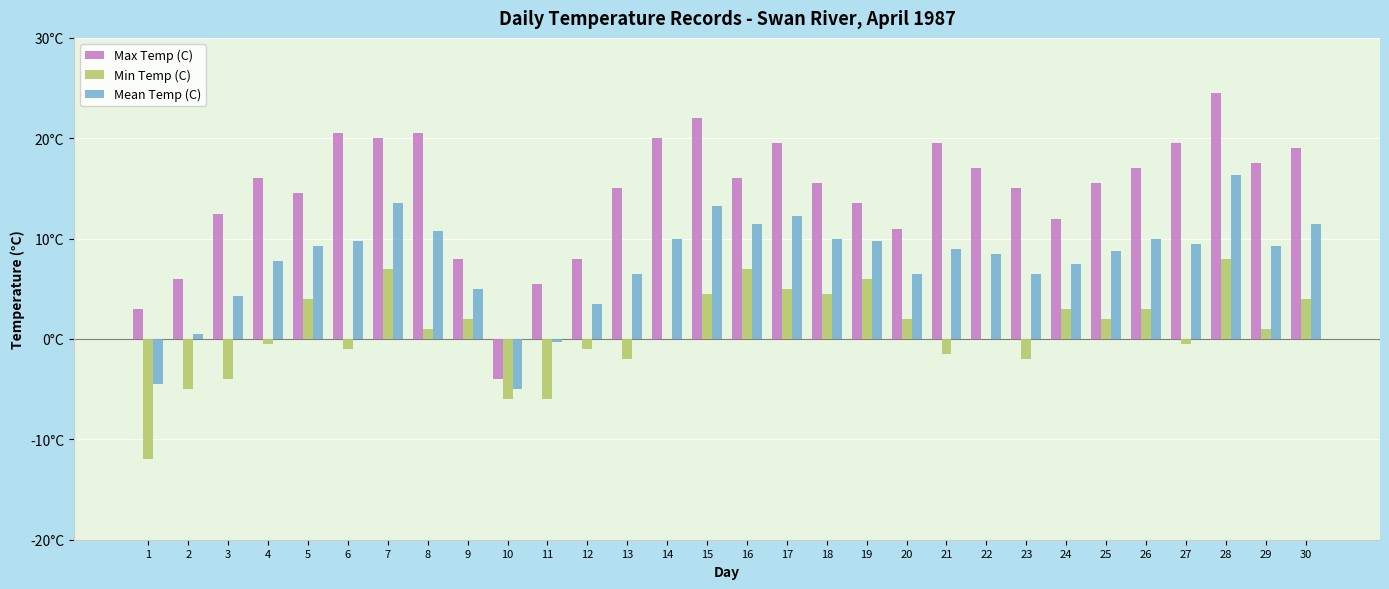

Reading left to right, extract all data points from this chart.

Max Temp (C): 1=3.0	2=6.0	3=12.5	4=16.0	5=14.5	6=20.5	7=20.0	8=20.5	9=8.0	10=-4.0	11=5.5	12=8.0	13=15.0	14=20.0	15=22.0	16=16.0	17=19.5	18=15.5	19=13.5	20=11.0	21=19.5	22=17.0	23=15.0	24=12.0	25=15.5	26=17.0	27=19.5	28=24.5	29=17.5	30=19.0
Min Temp (C): 1=-12.0	2=-5.0	3=-4.0	4=-0.5	5=4.0	6=-1.0	7=7.0	8=1.0	9=2.0	10=-6.0	11=-6.0	12=-1.0	13=-2.0	14=0.0	15=4.5	16=7.0	17=5.0	18=4.5	19=6.0	20=2.0	21=-1.5	22=0.0	23=-2.0	24=3.0	25=2.0	26=3.0	27=-0.5	28=8.0	29=1.0	30=4.0
Mean Temp (C): 1=-4.5	2=0.5	3=4.3	4=7.8	5=9.3	6=9.8	7=13.5	8=10.8	9=5.0	10=-5.0	11=-0.3	12=3.5	13=6.5	14=10.0	15=13.3	16=11.5	17=12.3	18=10.0	19=9.8	20=6.5	21=9.0	22=8.5	23=6.5	24=7.5	25=8.8	26=10.0	27=9.5	28=16.3	29=9.3	30=11.5